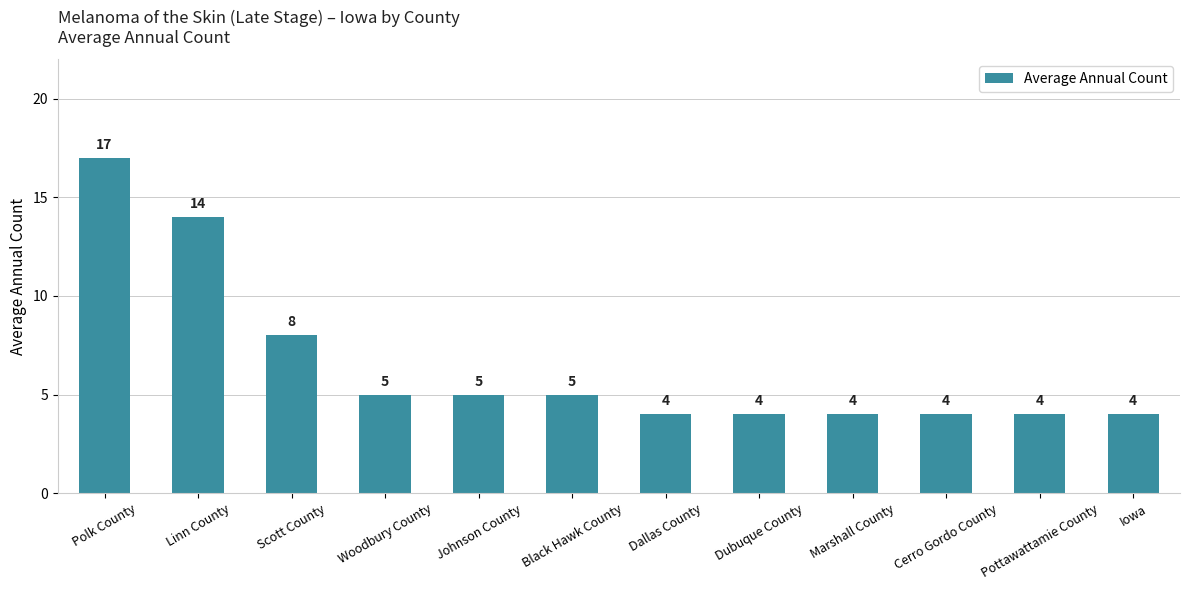

Read the value at Dallas County, to the nearest 5.

5